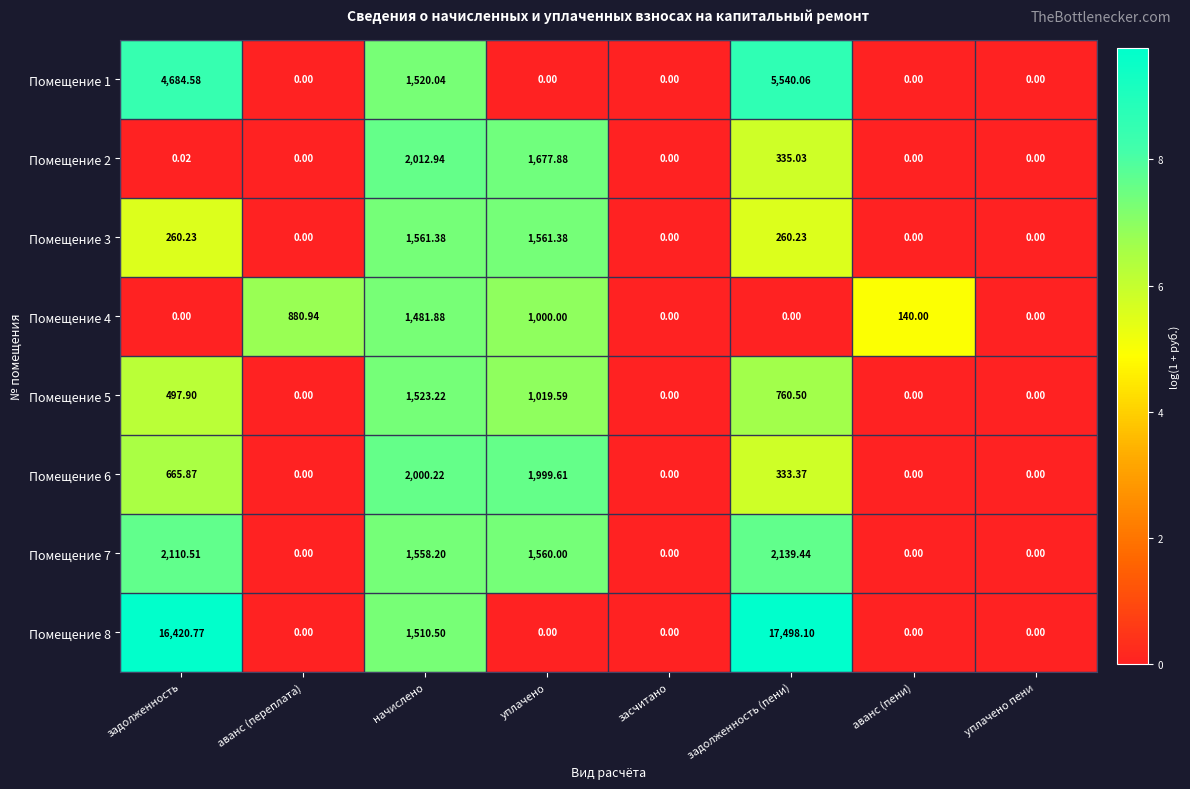

Which category has the highest value across all series?

задолженность (пени)